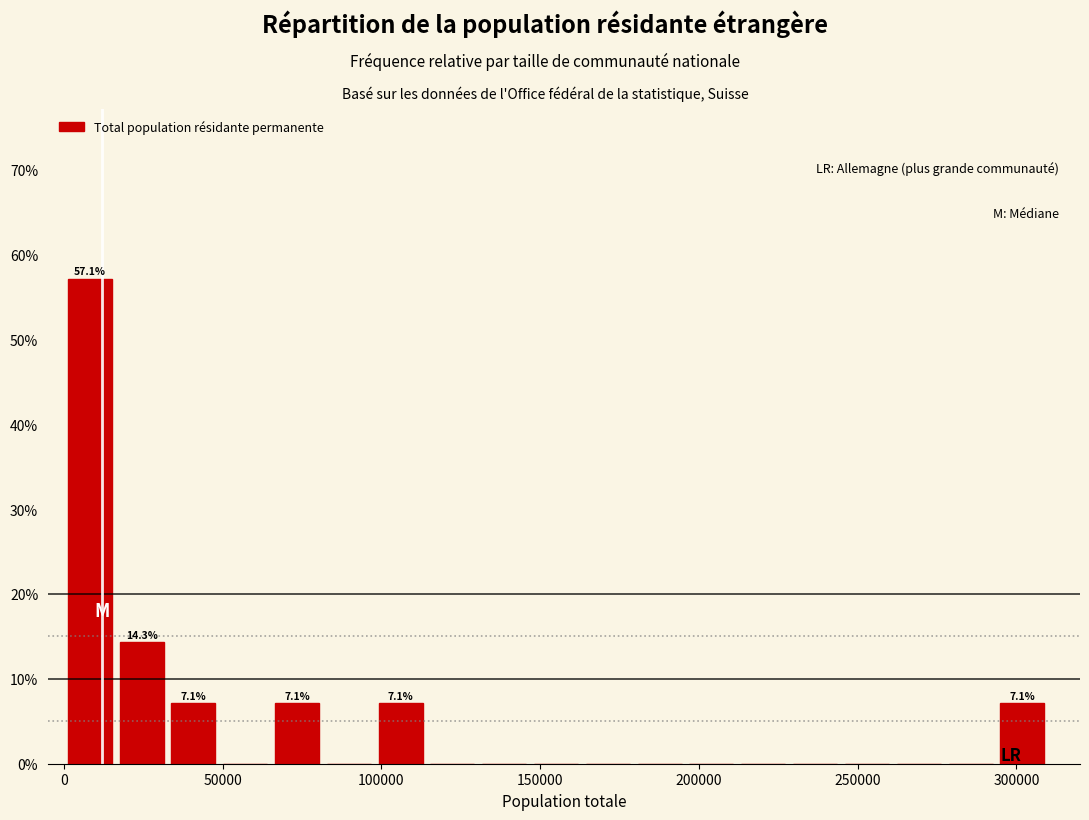

Read against the x-axis, roughly where is the centre of the tallest bar?

10000